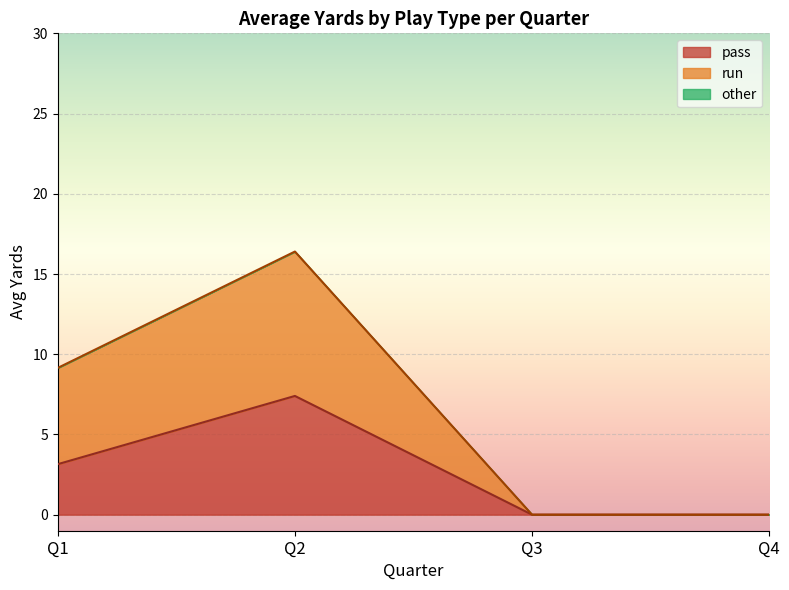

What is the approximate value of pass at Q2?

7.4